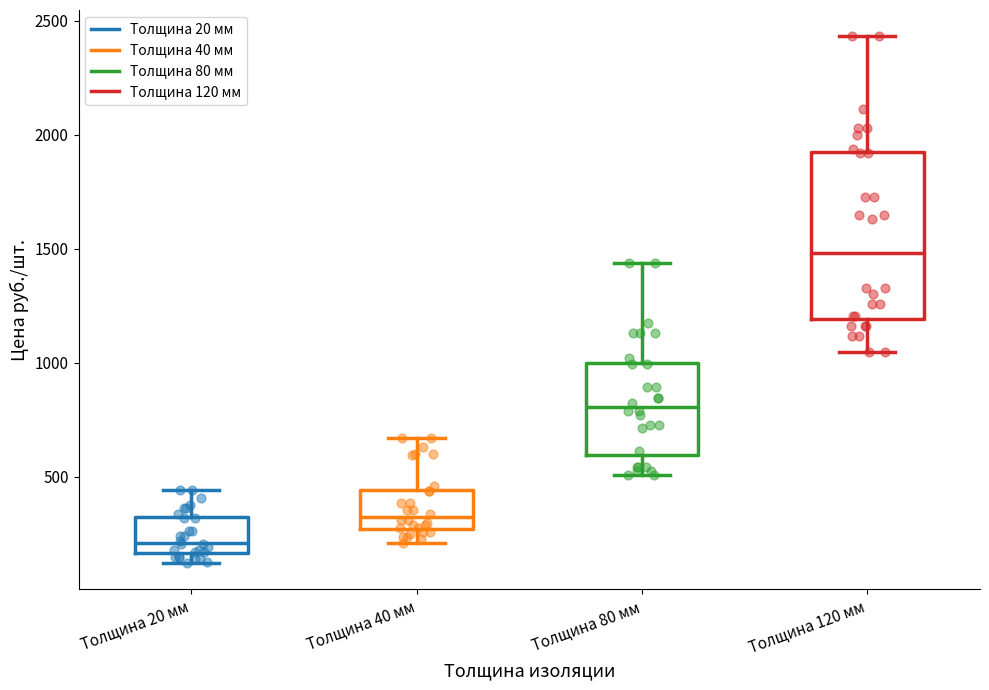

Where is the lower edge of the box for Толщина 80 мм on the y-axis? The values are not printed on the chart, so give them approximately, as read against the axis.

600